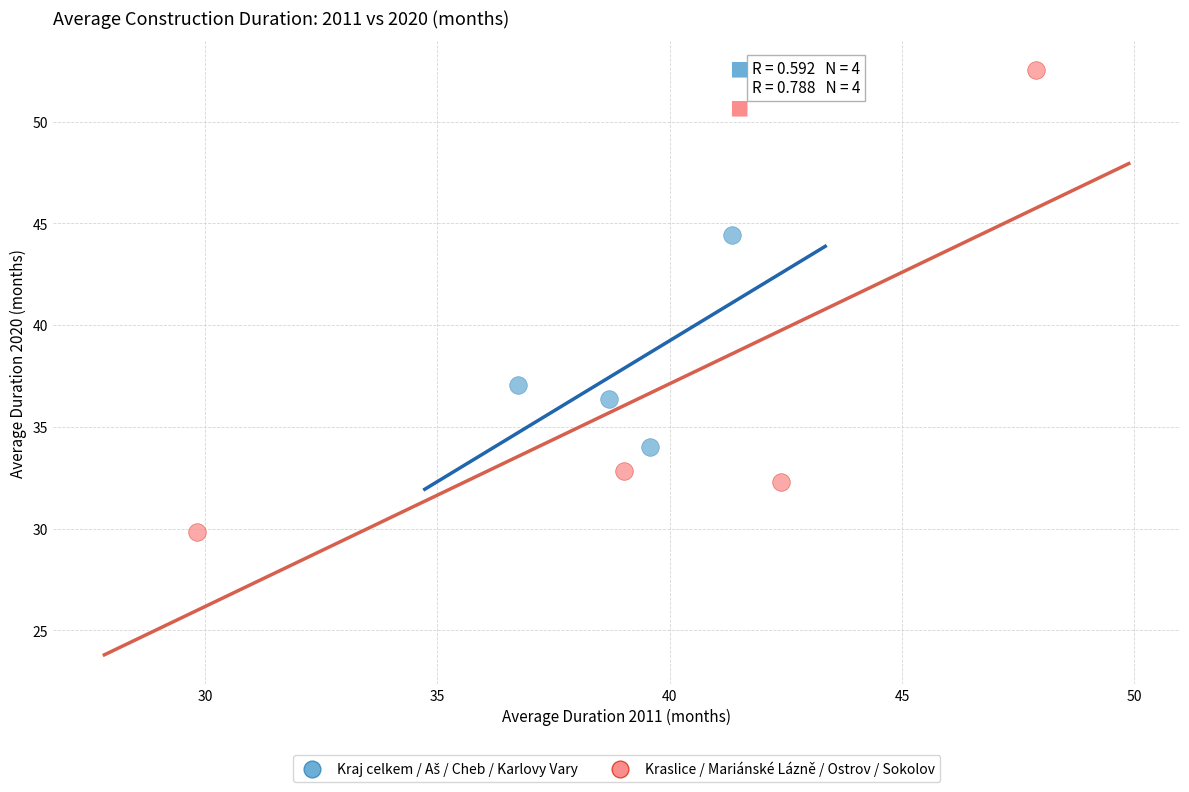

Which series has the largest Y range (max minus min)?

Kraslice / Mariánské Lázně / Ostrov / Sokolov